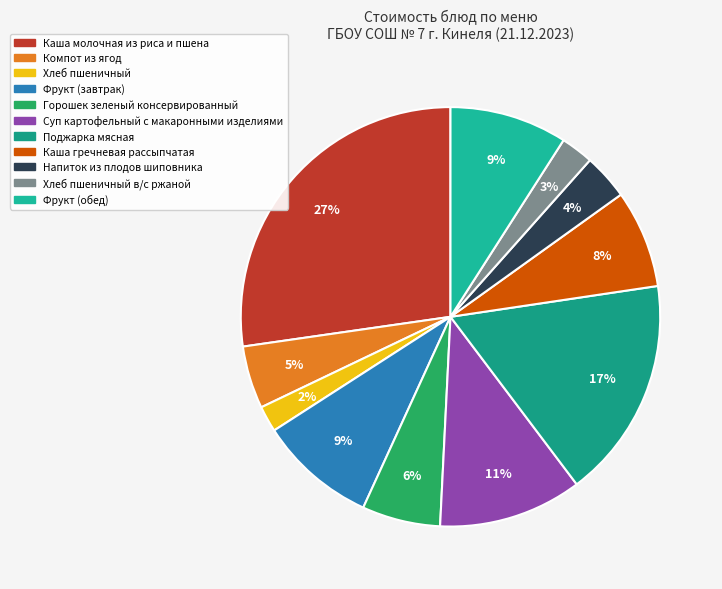

Is there any slice that represents more than half of the pie?

No